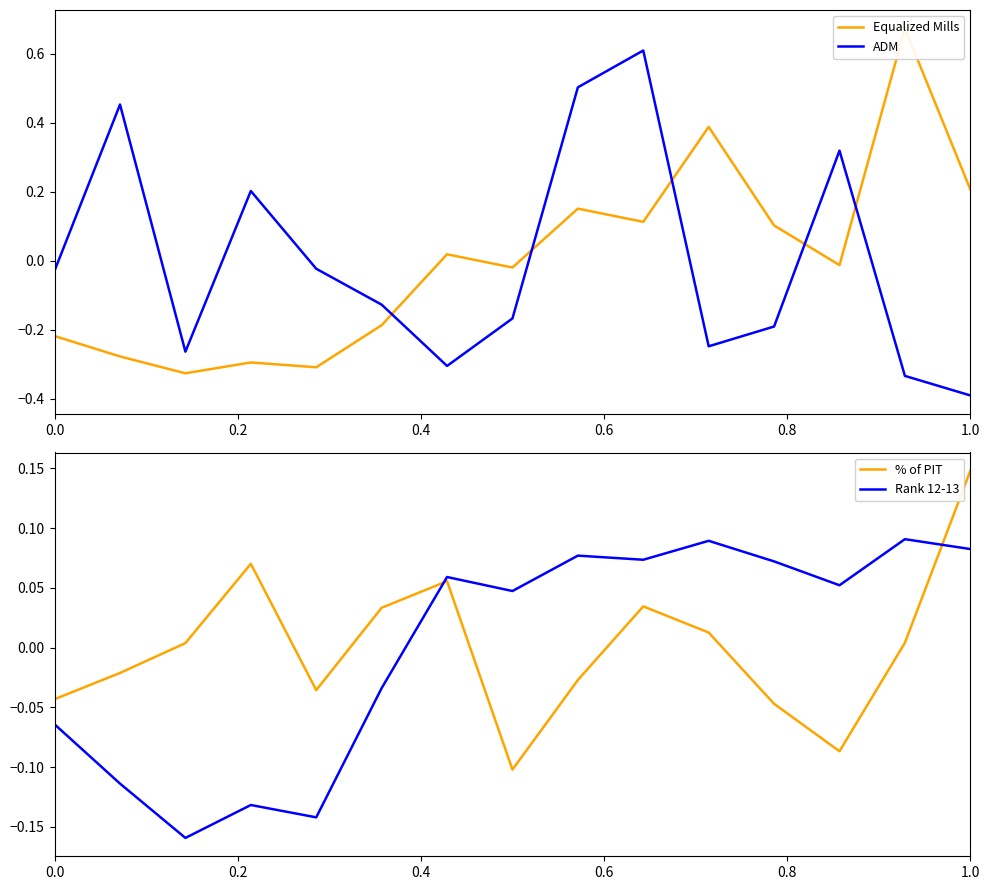

Reading left to right, list all the values displayed in this chart.

Equalized Mills: -0.2	-0.3	-0.3	-0.3	-0.3	-0.2	0.0	-0.0	0.2	0.1	0.4	0.1	-0.0	0.7	0.2
ADM: -0.0	0.5	-0.3	0.2	-0.0	-0.1	-0.3	-0.2	0.5	0.6	-0.2	-0.2	0.3	-0.3	-0.4
% of PIT: -0.0	-0.0	0.0	0.1	-0.0	0.0	0.1	-0.1	-0.0	0.0	0.0	-0.0	-0.1	0.0	0.1
Rank 12-13: -0.1	-0.1	-0.2	-0.1	-0.1	-0.0	0.1	0.0	0.1	0.1	0.1	0.1	0.1	0.1	0.1